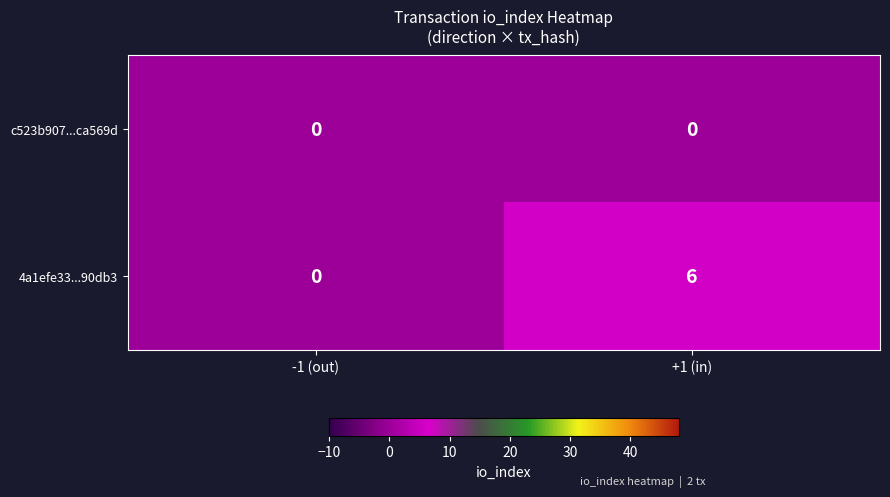

Reading left to right, transcribe all the data shown in this chart.

c523b907...ca569d: -1 (out)=0	+1 (in)=0
4a1efe33...90db3: -1 (out)=0	+1 (in)=6